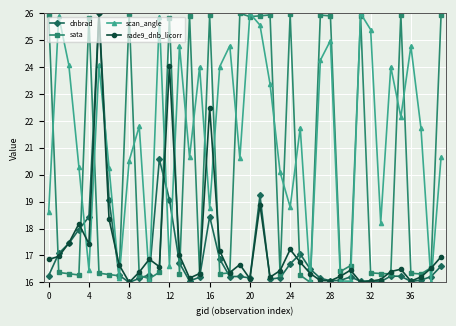

What is the sum of all rade9_dnb_licorr values?

689.5